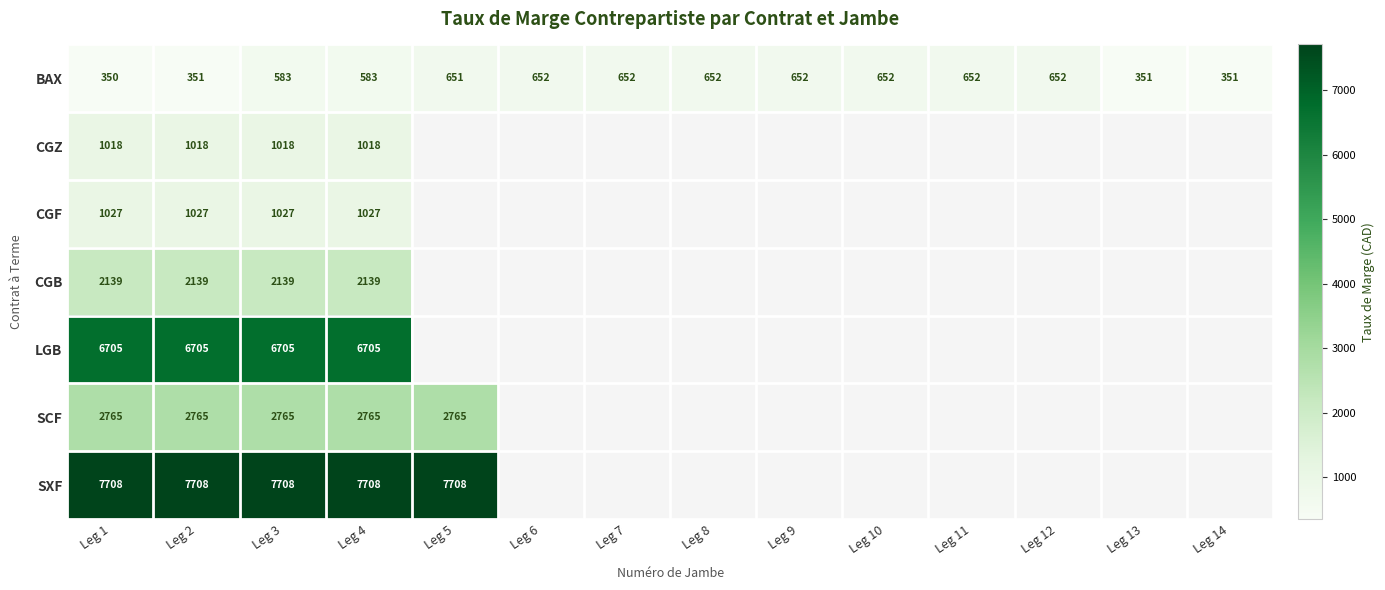

What is the difference between the highest and lowest values at Leg 3?

7125